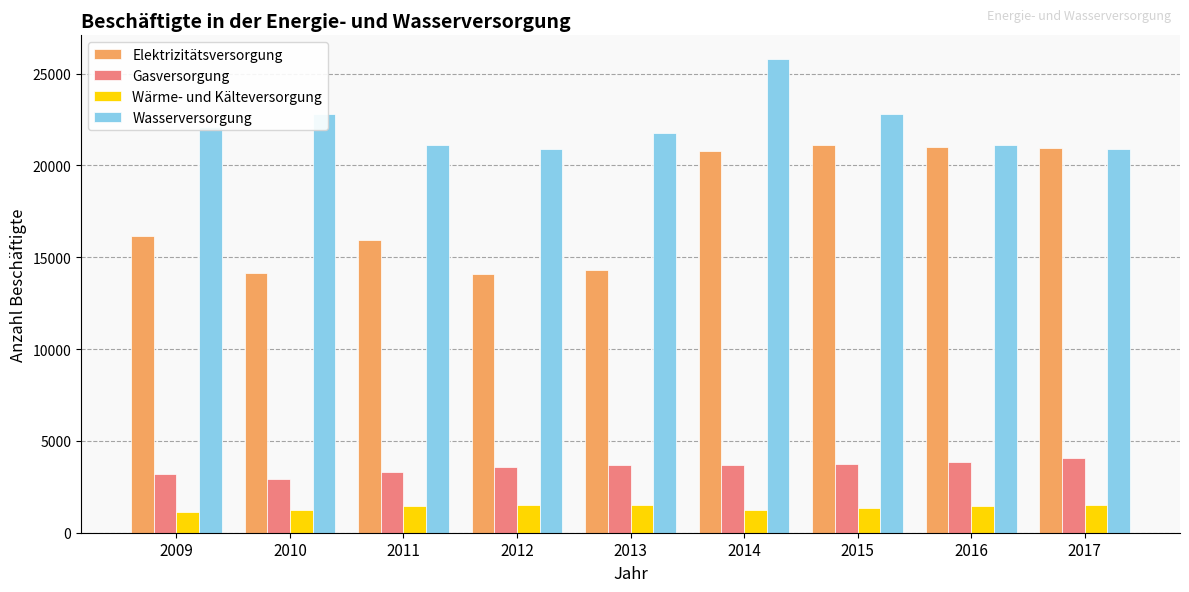

How many values in the Wasserversorgung series are below 21742?

4